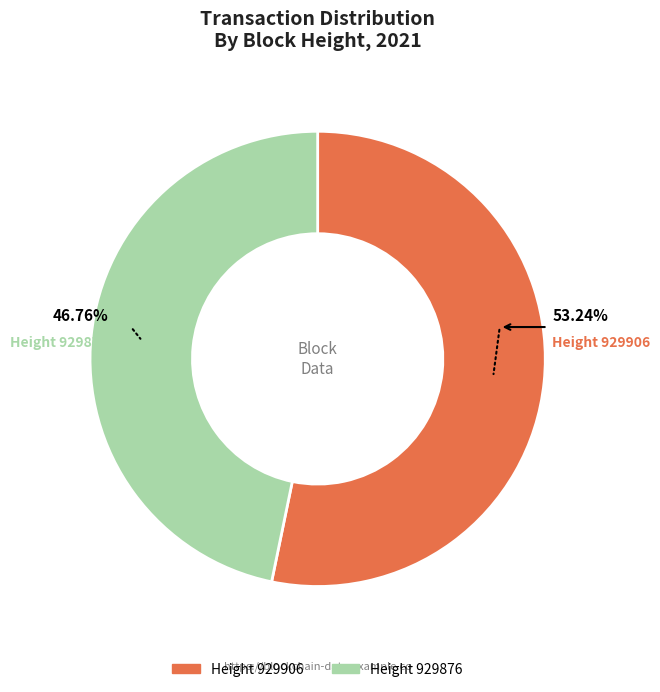

Does any single category account for the majority?

Yes